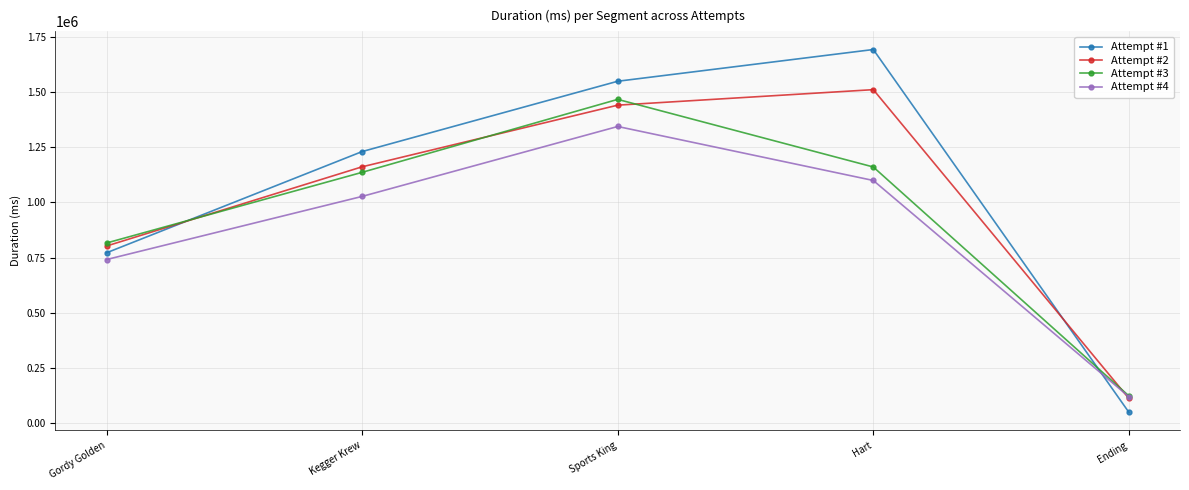

True or false: Attempt #1 and Attempt #2 intersect in this chart.

True